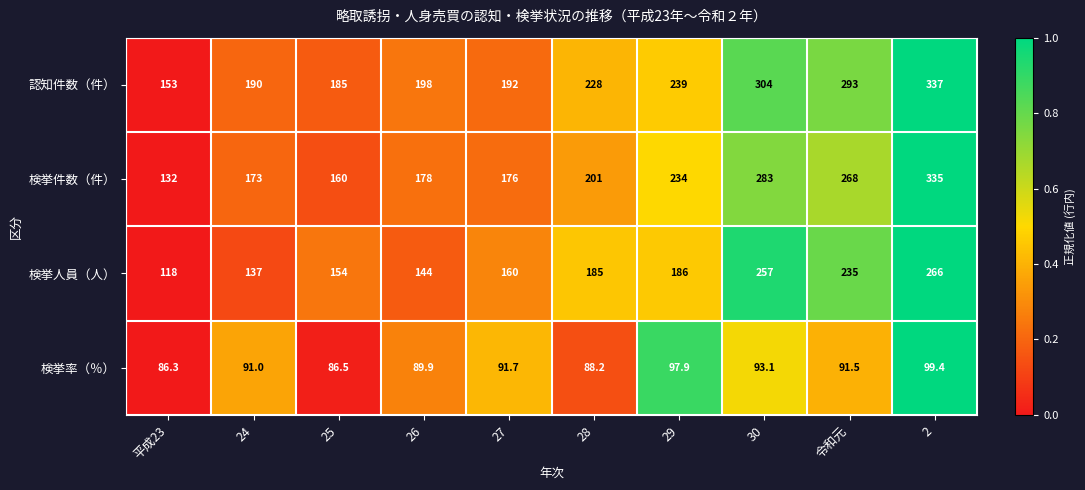

Which series has the largest range (max minus min)?

検挙件数（件）